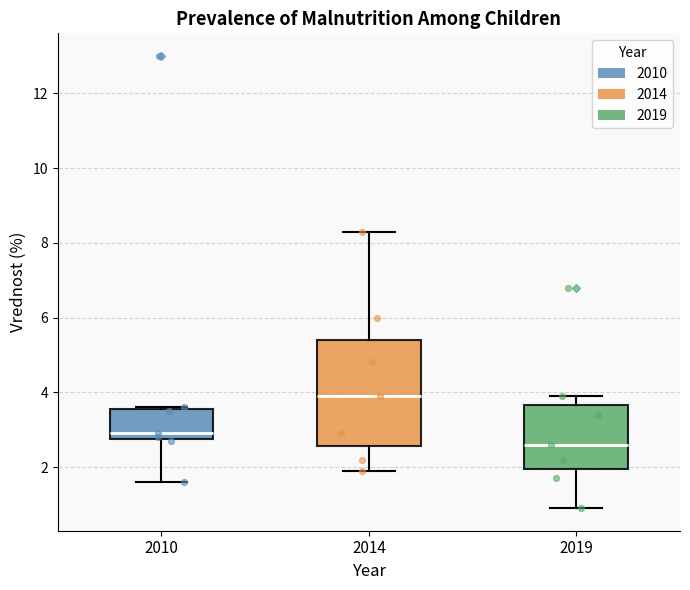

Which box is the tallest, from its lower edge to its upper edge?

2014